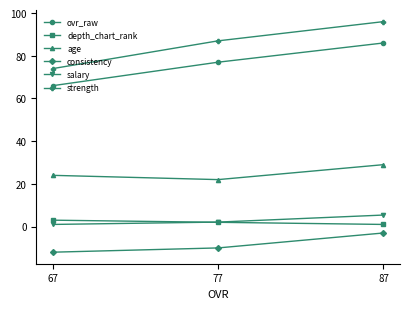

Rank the series by their maximum value, from lowest to highest.

consistency, depth_chart_rank, salary, age, ovr_raw, strength